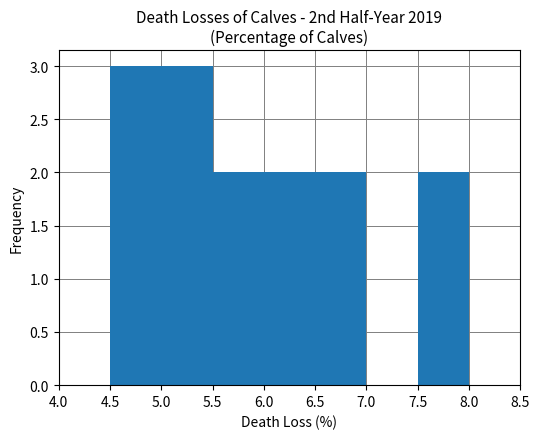

What is the height of the bar covering 5.0 to 5.5 on the x-axis? The values are not printed on the chart, so give them approximately, as read against the axis.

3